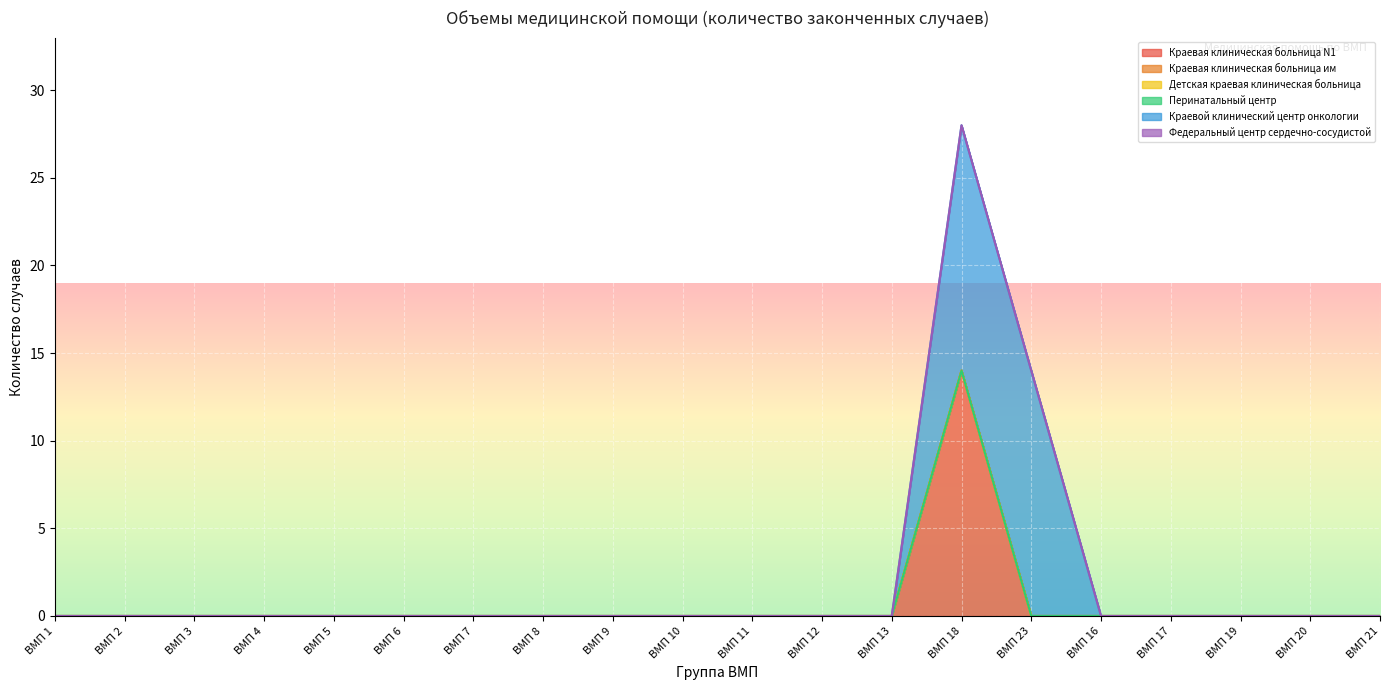

Reading left to right, transcribe all the data shown in this chart.

Краевая клиническая больница N1: ВМП 1=0	ВМП 2=0	ВМП 3=0	ВМП 4=0	ВМП 5=0	ВМП 6=0	ВМП 7=0	ВМП 8=0	ВМП 9=0	ВМП 10=0	ВМП 11=0	ВМП 12=0	ВМП 13=0	ВМП 18=14	ВМП 23=0	ВМП 16=0	ВМП 17=0	ВМП 19=0	ВМП 20=0	ВМП 21=0
Краевая клиническая больница им: ВМП 1=0	ВМП 2=0	ВМП 3=0	ВМП 4=0	ВМП 5=0	ВМП 6=0	ВМП 7=0	ВМП 8=0	ВМП 9=0	ВМП 10=0	ВМП 11=0	ВМП 12=0	ВМП 13=0	ВМП 18=0	ВМП 23=0	ВМП 16=0	ВМП 17=0	ВМП 19=0	ВМП 20=0	ВМП 21=0
Детская краевая клиническая больница: ВМП 1=0	ВМП 2=0	ВМП 3=0	ВМП 4=0	ВМП 5=0	ВМП 6=0	ВМП 7=0	ВМП 8=0	ВМП 9=0	ВМП 10=0	ВМП 11=0	ВМП 12=0	ВМП 13=0	ВМП 18=0	ВМП 23=0	ВМП 16=0	ВМП 17=0	ВМП 19=0	ВМП 20=0	ВМП 21=0
Перинатальный центр: ВМП 1=0	ВМП 2=0	ВМП 3=0	ВМП 4=0	ВМП 5=0	ВМП 6=0	ВМП 7=0	ВМП 8=0	ВМП 9=0	ВМП 10=0	ВМП 11=0	ВМП 12=0	ВМП 13=0	ВМП 18=0	ВМП 23=0	ВМП 16=0	ВМП 17=0	ВМП 19=0	ВМП 20=0	ВМП 21=0
Краевой клинический центр онкологии: ВМП 1=0	ВМП 2=0	ВМП 3=0	ВМП 4=0	ВМП 5=0	ВМП 6=0	ВМП 7=0	ВМП 8=0	ВМП 9=0	ВМП 10=0	ВМП 11=0	ВМП 12=0	ВМП 13=0	ВМП 18=14	ВМП 23=14	ВМП 16=0	ВМП 17=0	ВМП 19=0	ВМП 20=0	ВМП 21=0
Федеральный центр сердечно-сосудистой: ВМП 1=0	ВМП 2=0	ВМП 3=0	ВМП 4=0	ВМП 5=0	ВМП 6=0	ВМП 7=0	ВМП 8=0	ВМП 9=0	ВМП 10=0	ВМП 11=0	ВМП 12=0	ВМП 13=0	ВМП 18=0	ВМП 23=0	ВМП 16=0	ВМП 17=0	ВМП 19=0	ВМП 20=0	ВМП 21=0